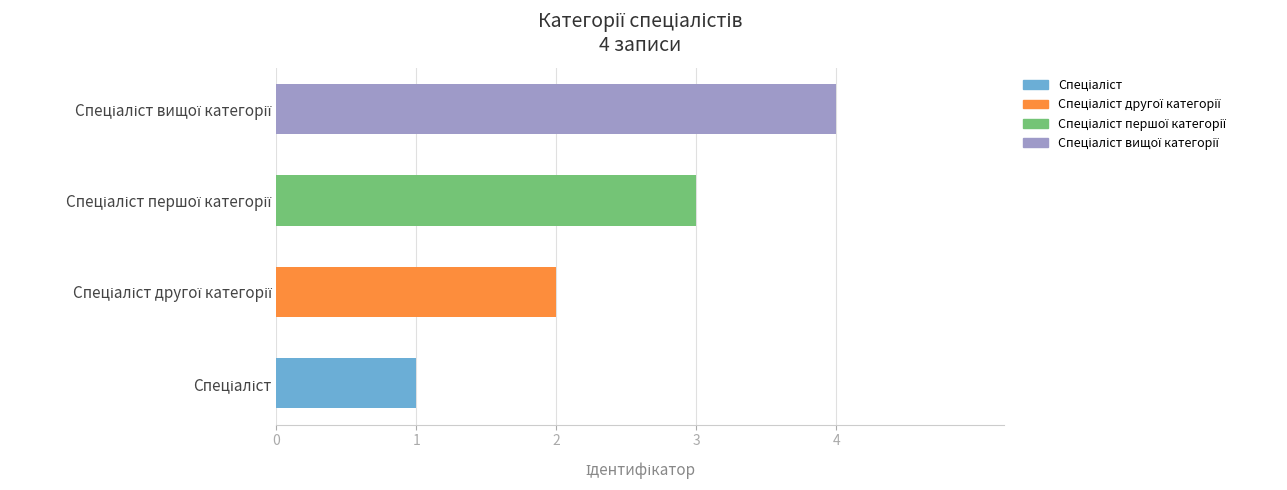

What is the difference between the maximum and second lowest values?

2